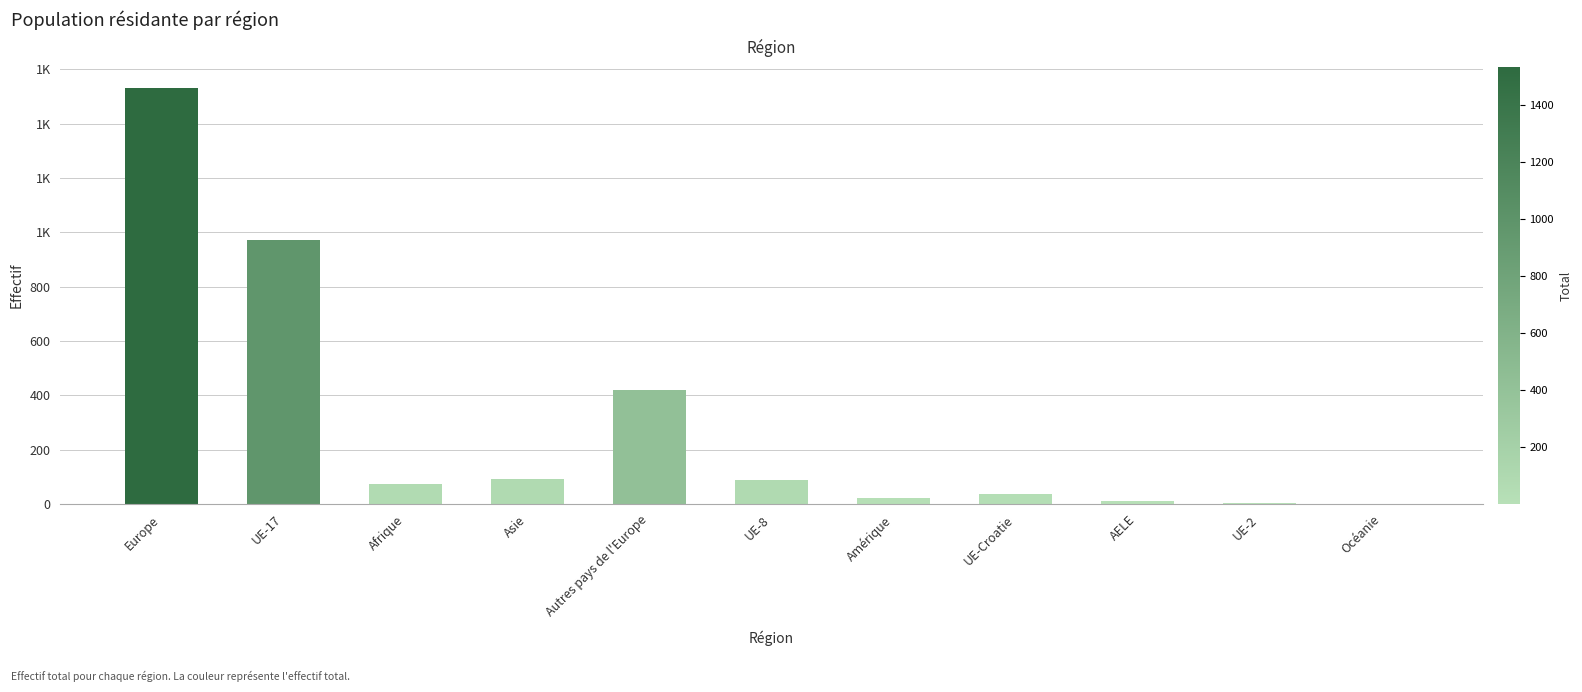

Which category has the lowest value across all series?

Océanie